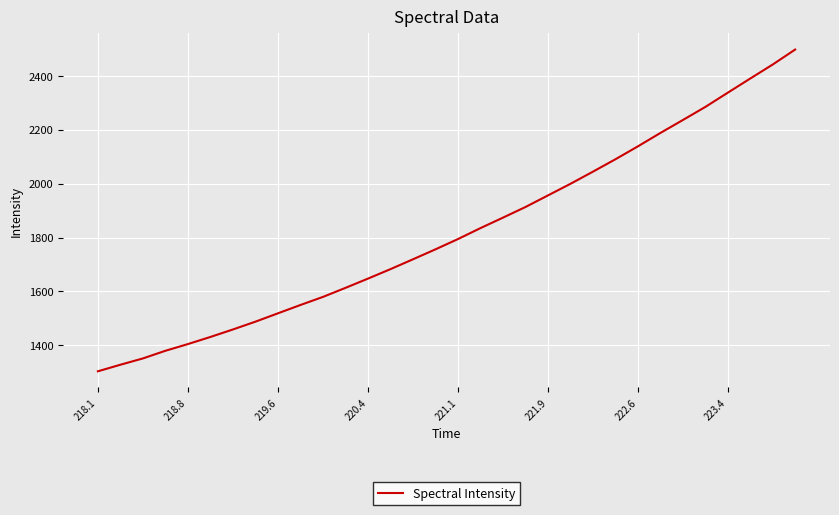

What is the difference between the maximum and minimum values?

1193.7